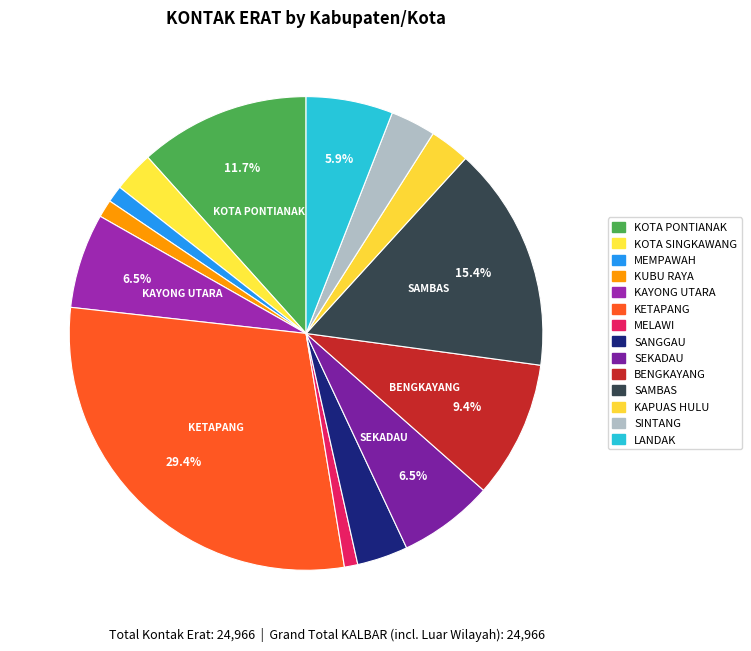

How many segments does this pie chart have?

14